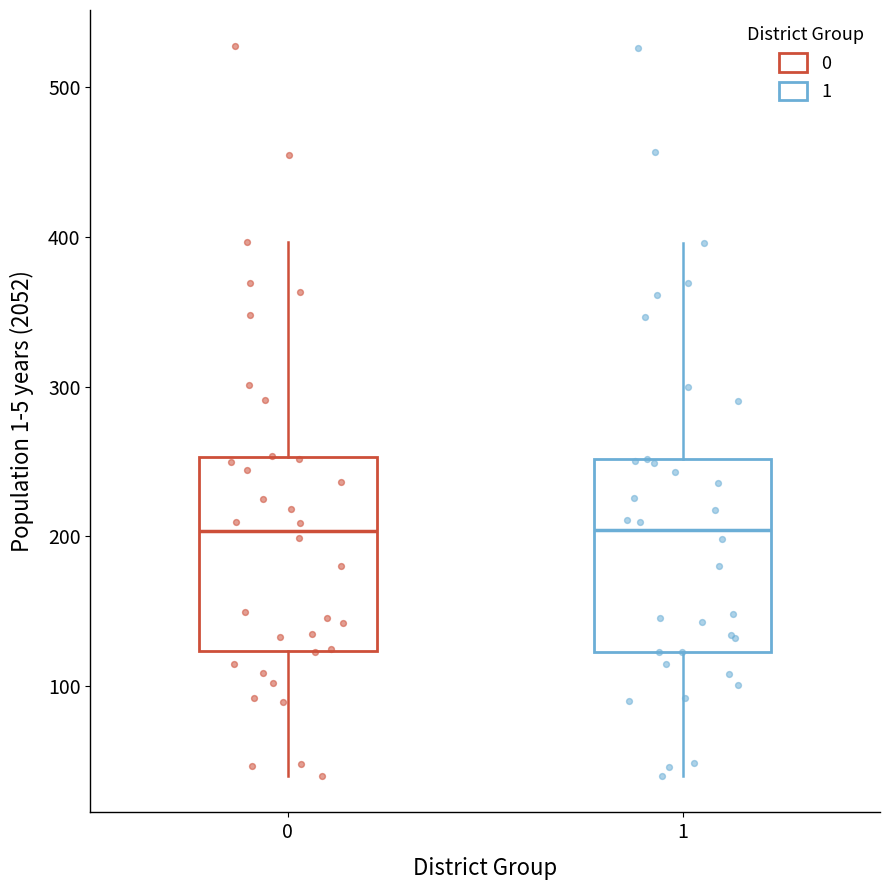

Reading left to right, transcribe this box plot: for each box, give where its median line is, the range the box spans, and where its two whiskers end, as read against the y-axis. The values are not printed on the chart, so give them approximately, as read against the axis.

0: median 200, box 120 to 250, whiskers 40 to 400
1: median 200, box 120 to 250, whiskers 40 to 400